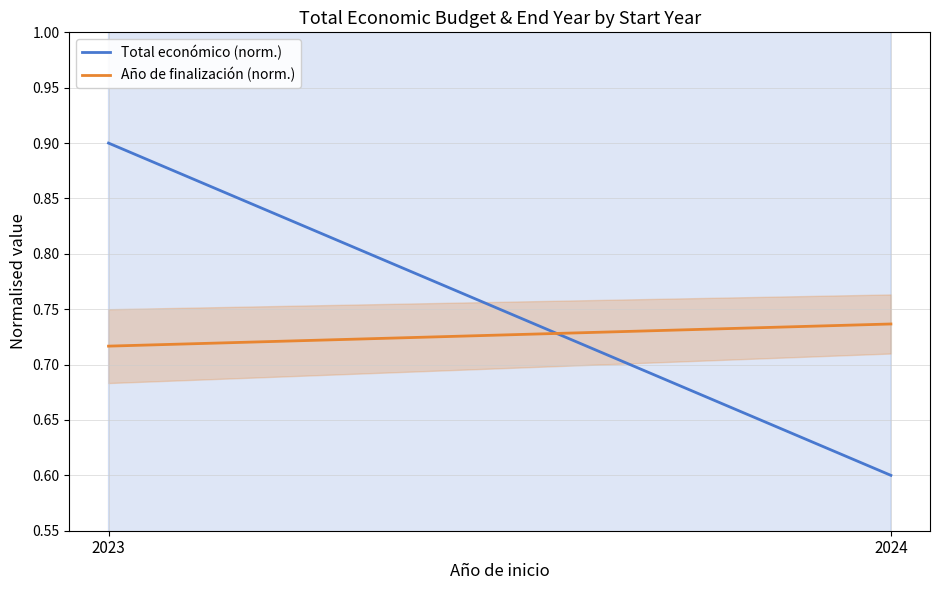

The value of Total económico (norm.) at 2023 is 0.6. True or false?

False